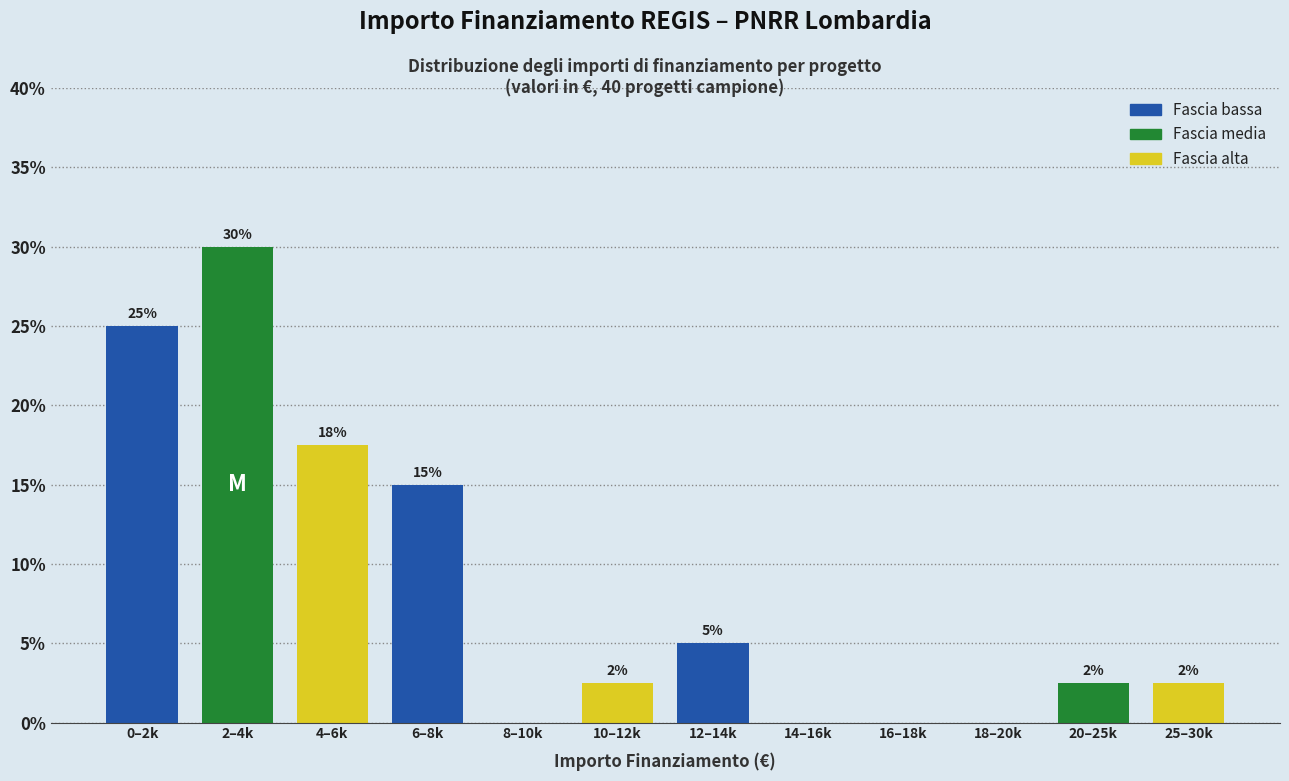

Which has a higher value, 8–10k or 0–2k?

0–2k